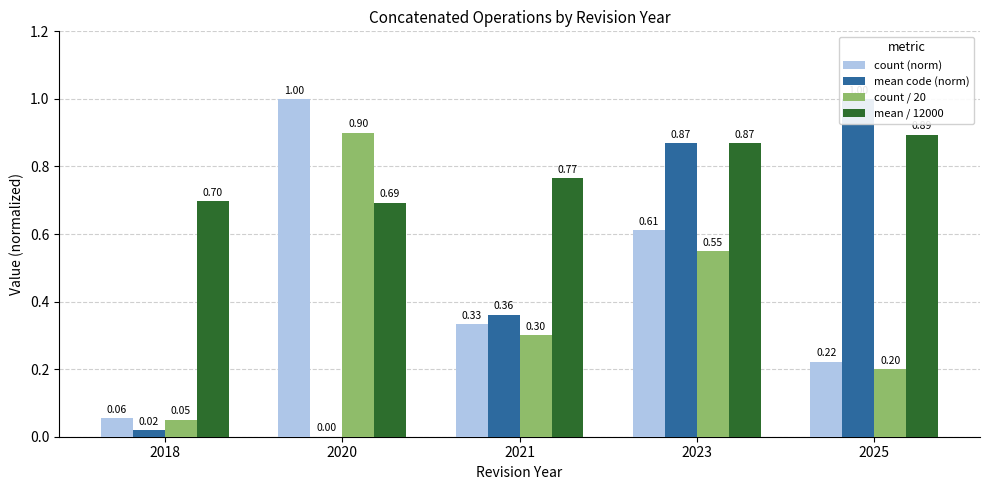

What are all the series names shown in the legend?

count (norm), mean code (norm), count / 20, mean / 12000